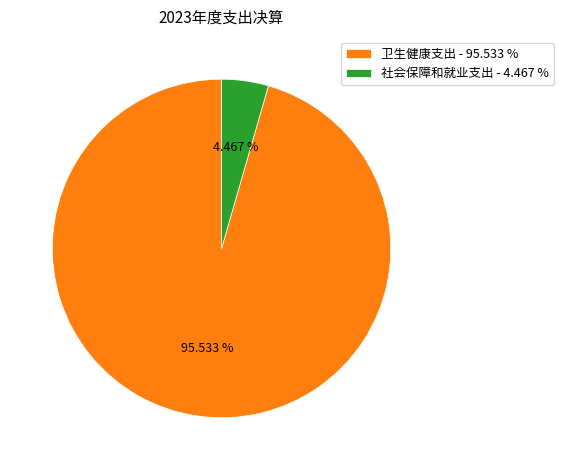

Between 社会保障和就业支出 and 卫生健康支出, which is larger?

卫生健康支出